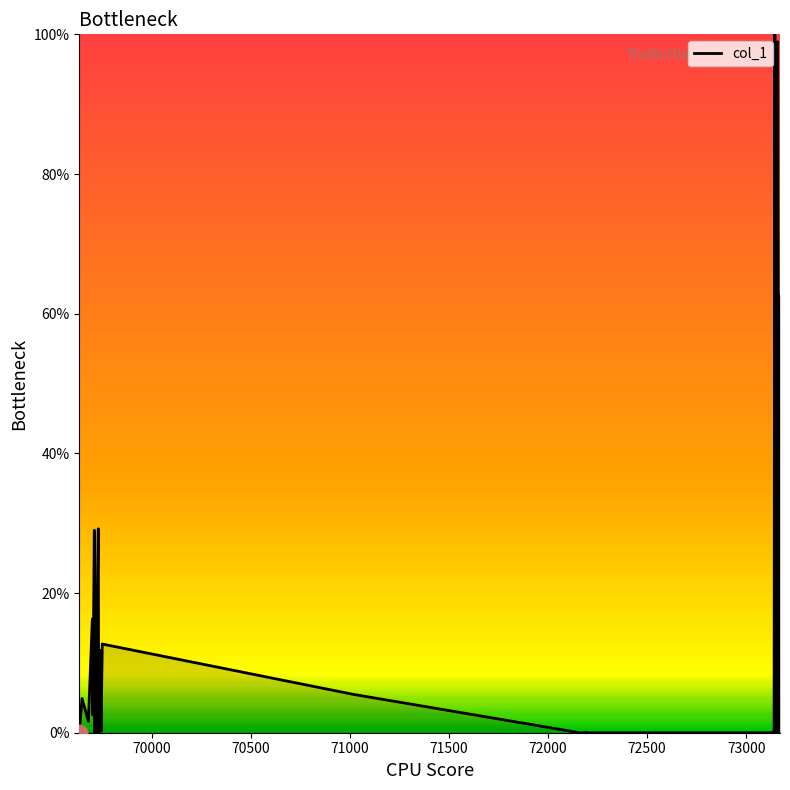

How many distinct data groups are displayed?

1